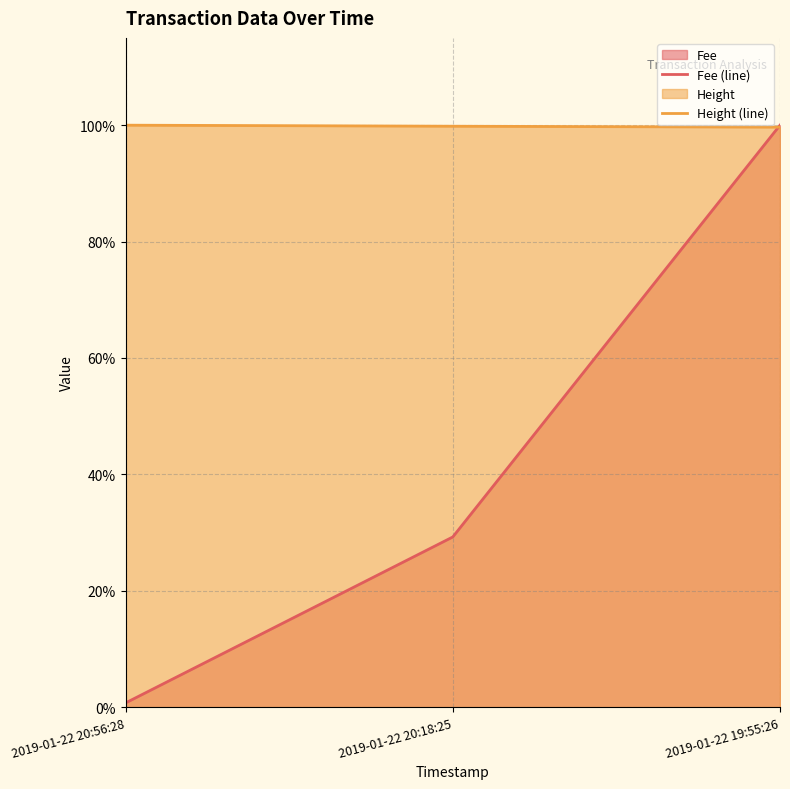

True or false: Height (line) has a value of 1.5 at 2019-01-22 20:18:25.

False